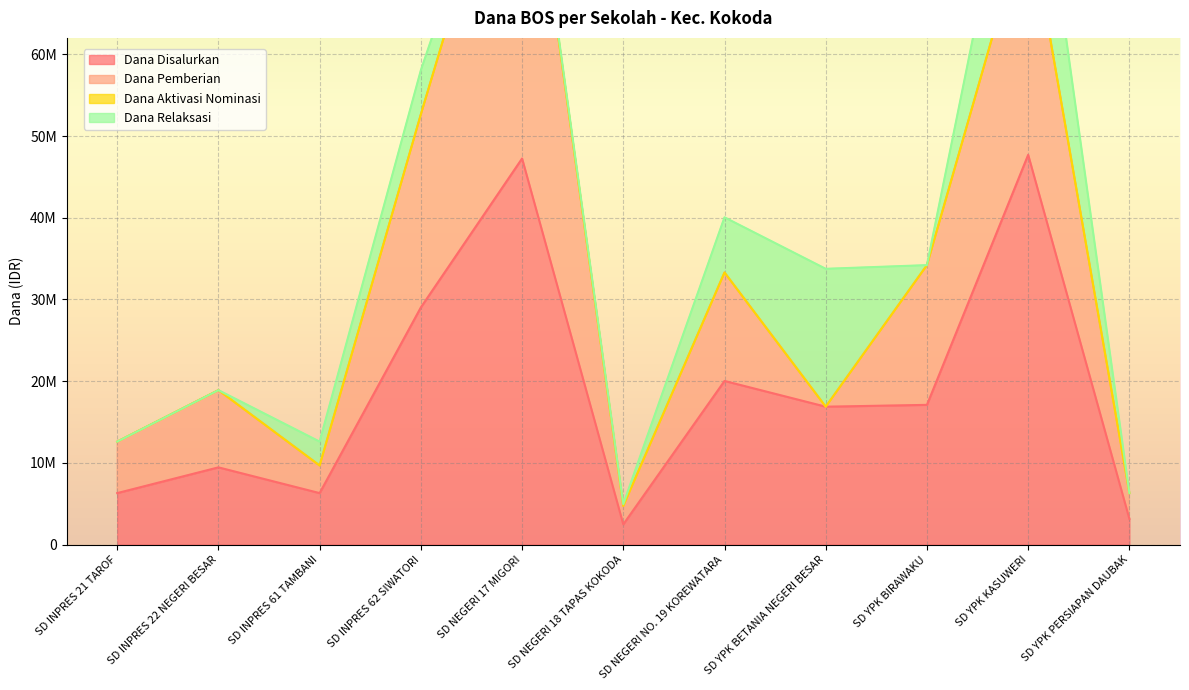

Reading left to right, extract all data points from this chart.

Dana Disalurkan: 6300000	9450000	6300000	29025000	47250000	2475000	20025000	16875000	17100000	47700000	3150000
Dana Pemberian: 6300000	9450000	3375000	23625000	46800000	2250000	13275000	0	17100000	29700000	3150000
Dana Aktivasi Nominasi: 0	0	0	0	0	0	0	0	0	0	0
Dana Relaksasi: 0	0	2925000	5400000	450000	225000	6750000	16875000	0	18000000	0